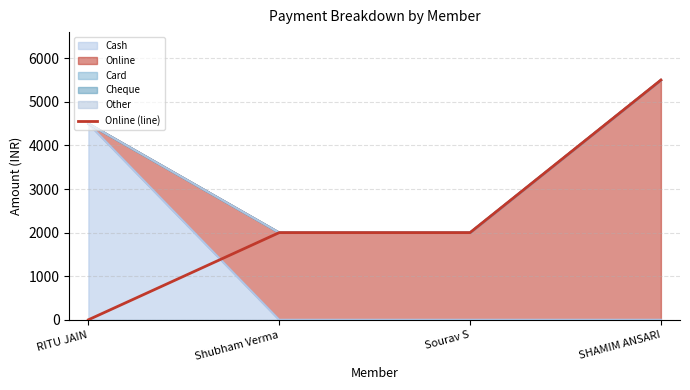

Count the values in the range 2000 to 5500.

3